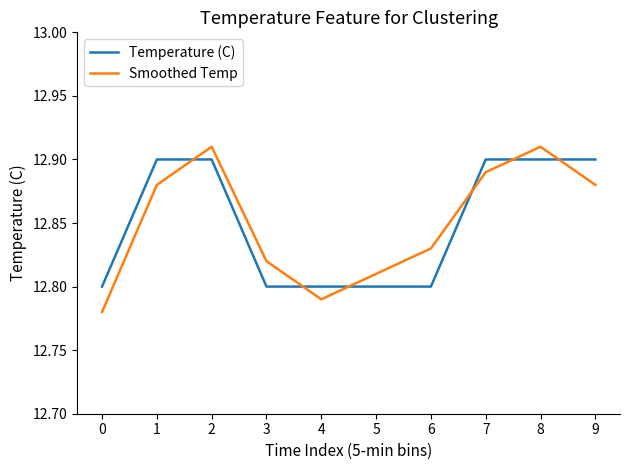

What is the difference between the second highest and minimum values in the Smoothed Temp series?

0.1